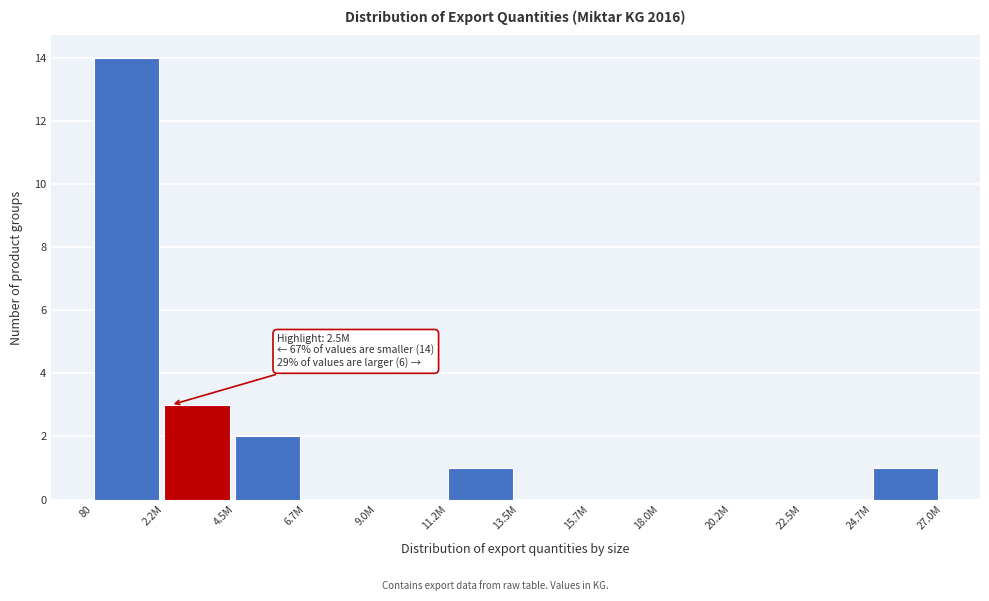

Reading right to left, extract all data points from this chart.

24.7M=1	22.5M=0	20.2M=0	18.0M=0	15.7M=0	13.5M=0	11.2M=1	9.0M=0	6.7M=0	4.5M=2	2.2M=3	80=14